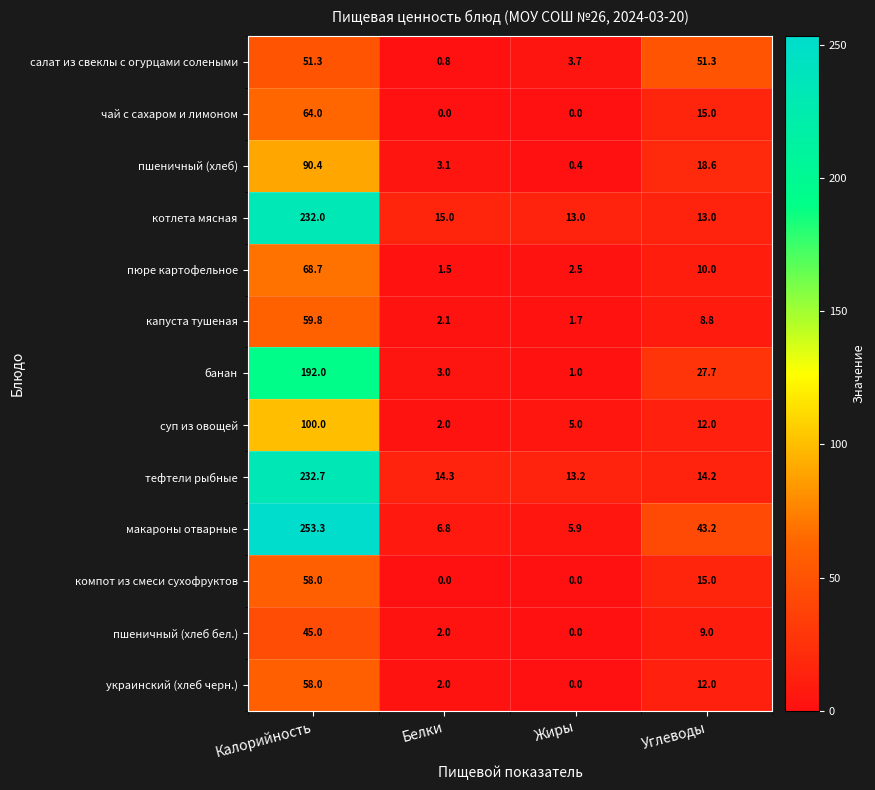

How many series are shown in this chart?

13